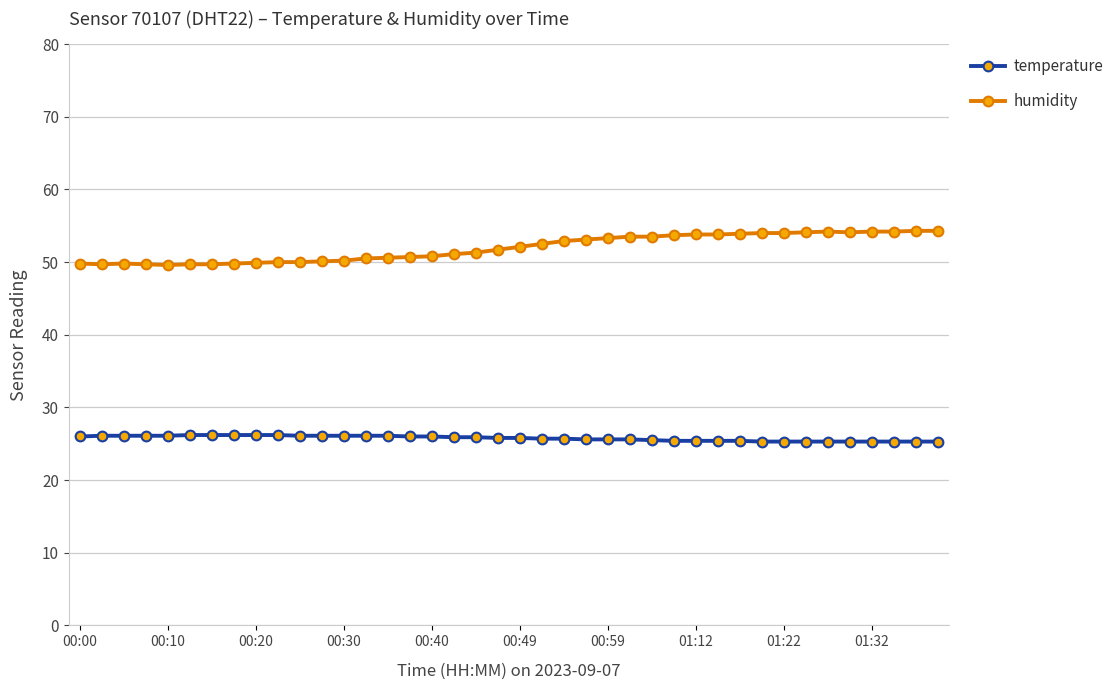

How many lines are shown in the chart?

2